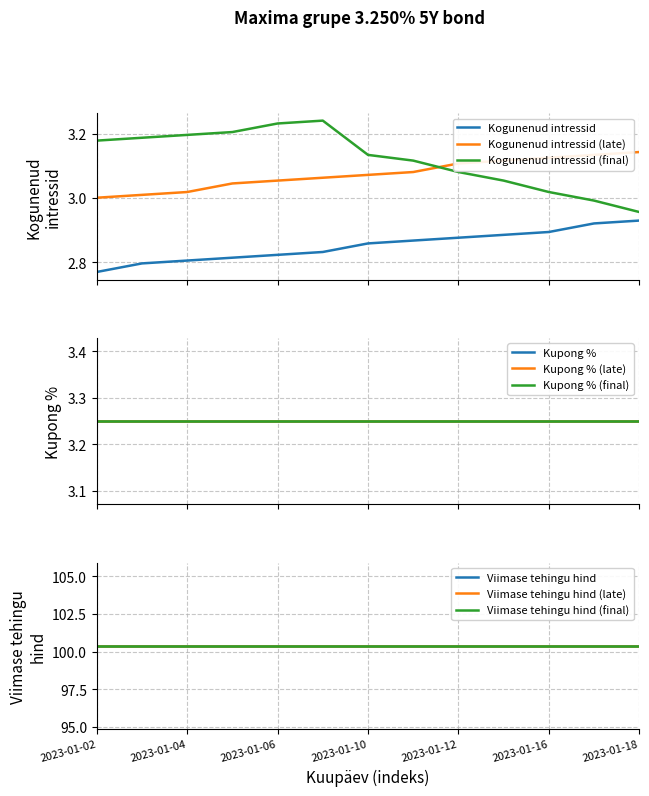

True or false: Kogunenud intressid and Viimase tehingu hind intersect in this chart.

False